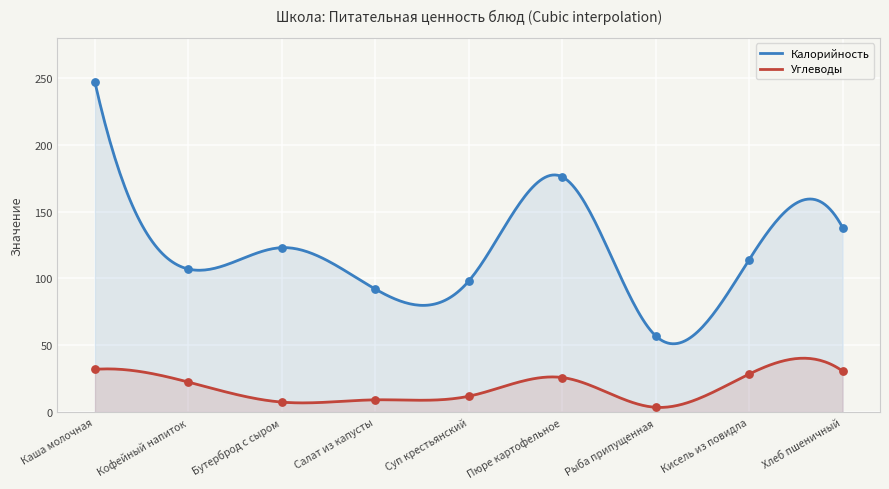

At which category is the sum across all series the highest?

Каша молочная